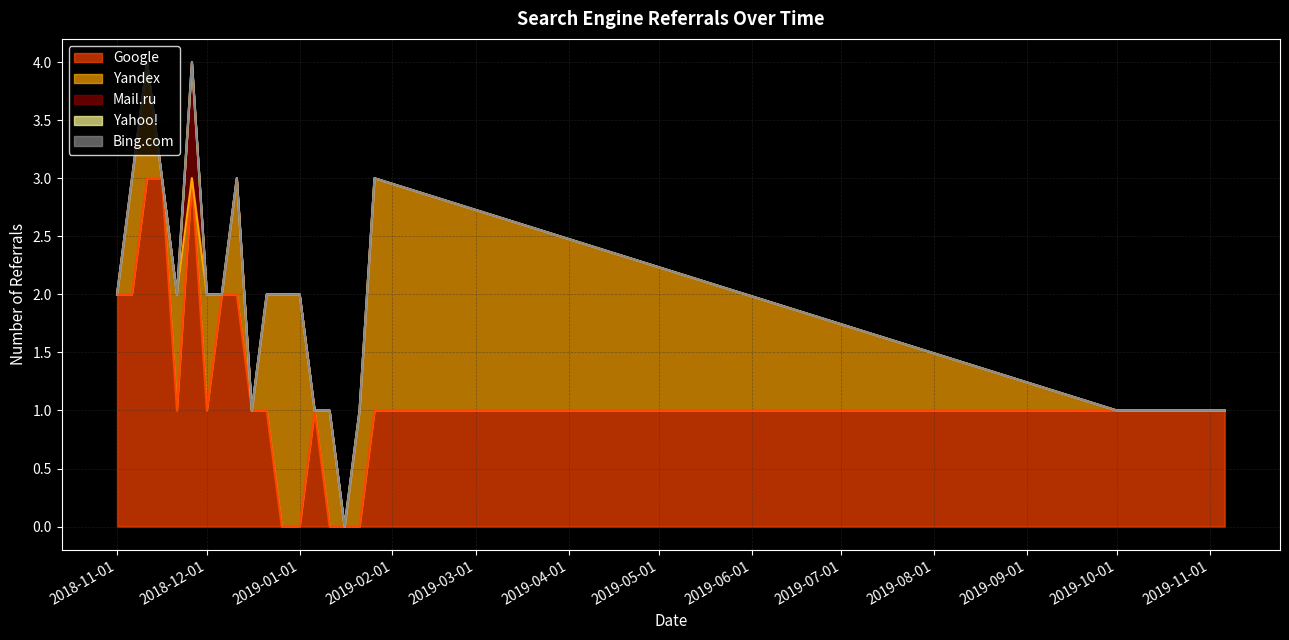

True or false: Yandex and Bing.com cross at least once.

False